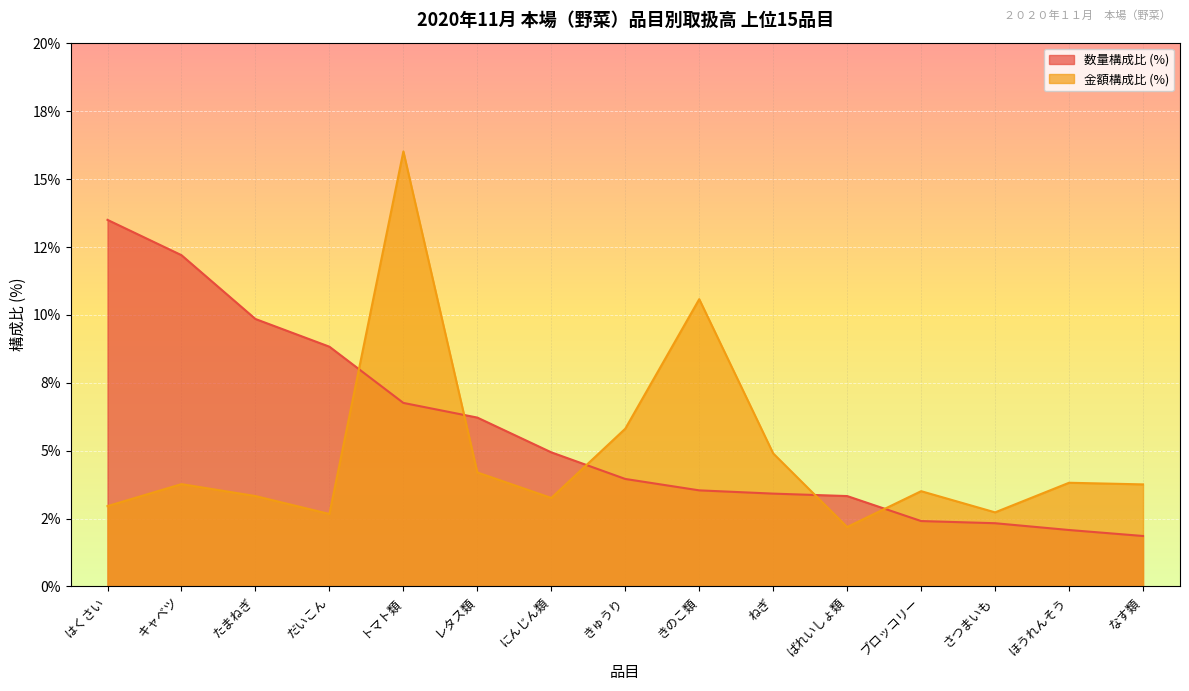

What position from the right is きゅうり?

8